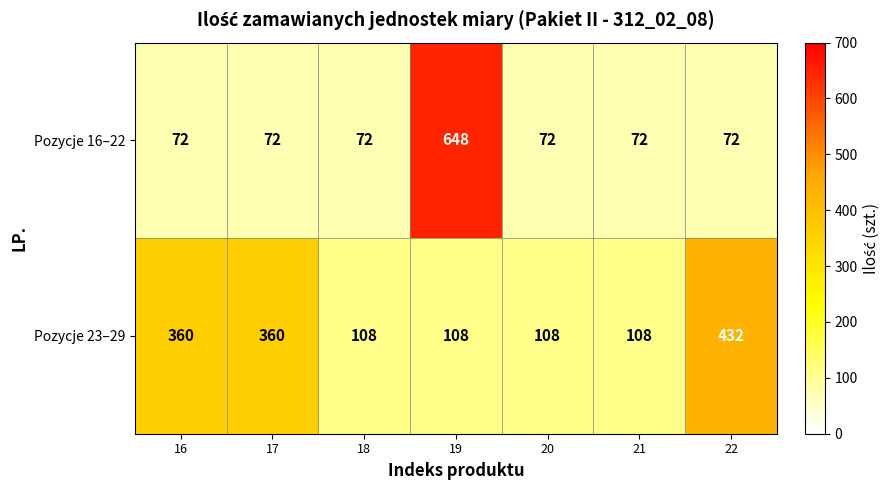

Rank the series at 20 from lowest to highest value.

Pozycje 16–22, Pozycje 23–29